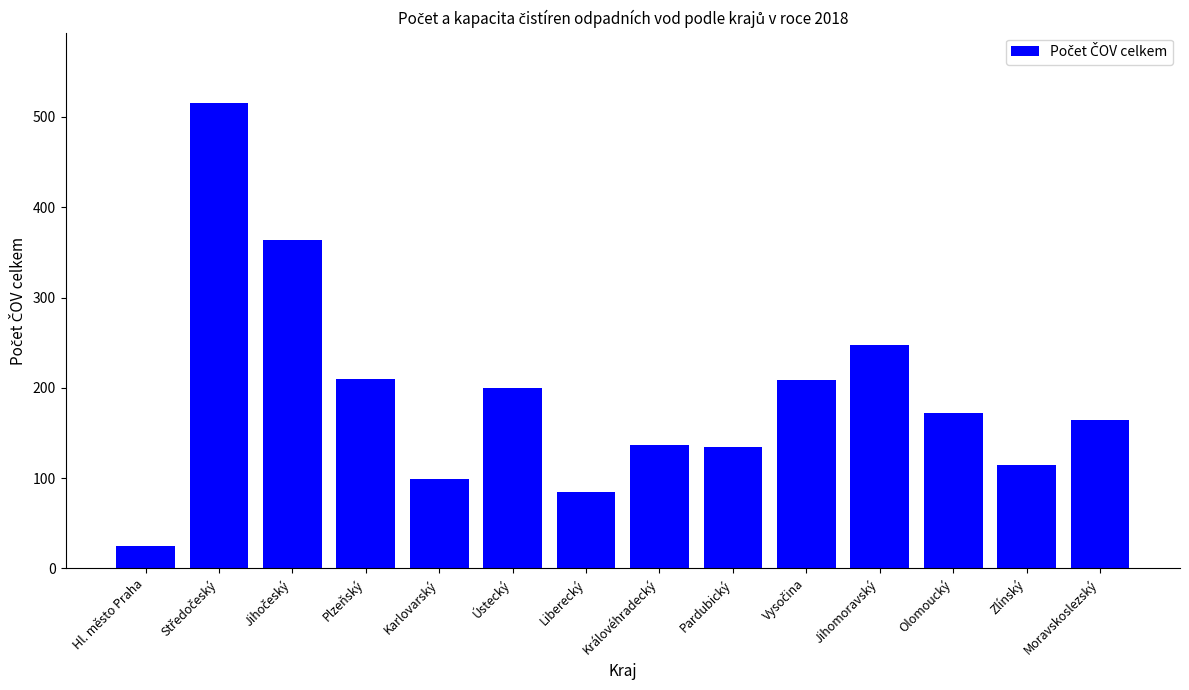

How many series are shown in this chart?

1